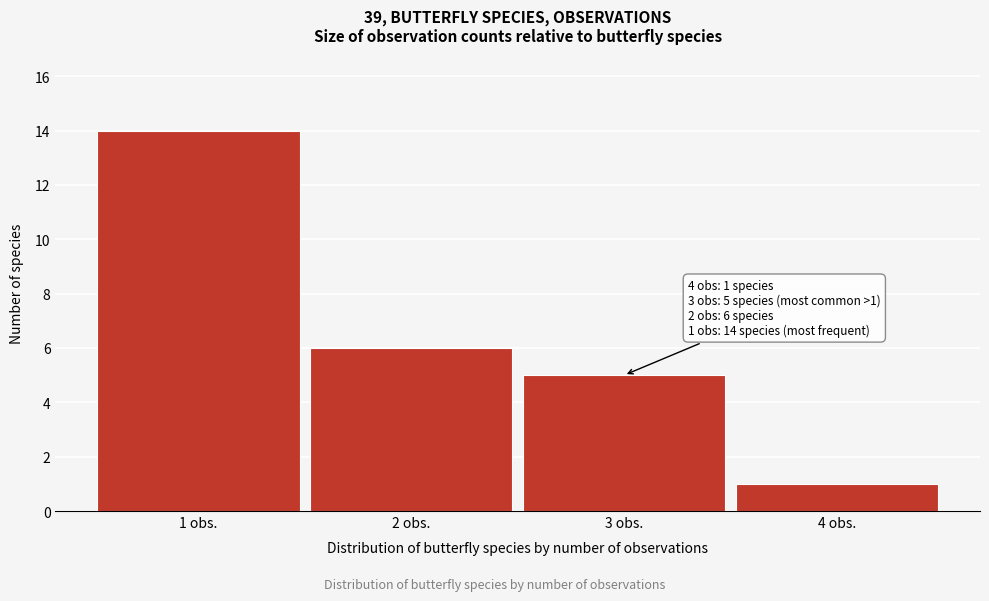

Which range on the x-axis has the tallest bar?

0.5 to 1.5